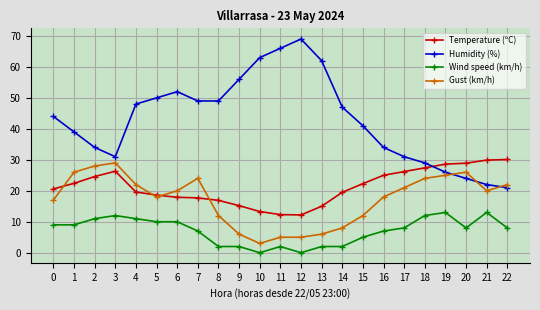

Does the chart have visible grid lines?

Yes